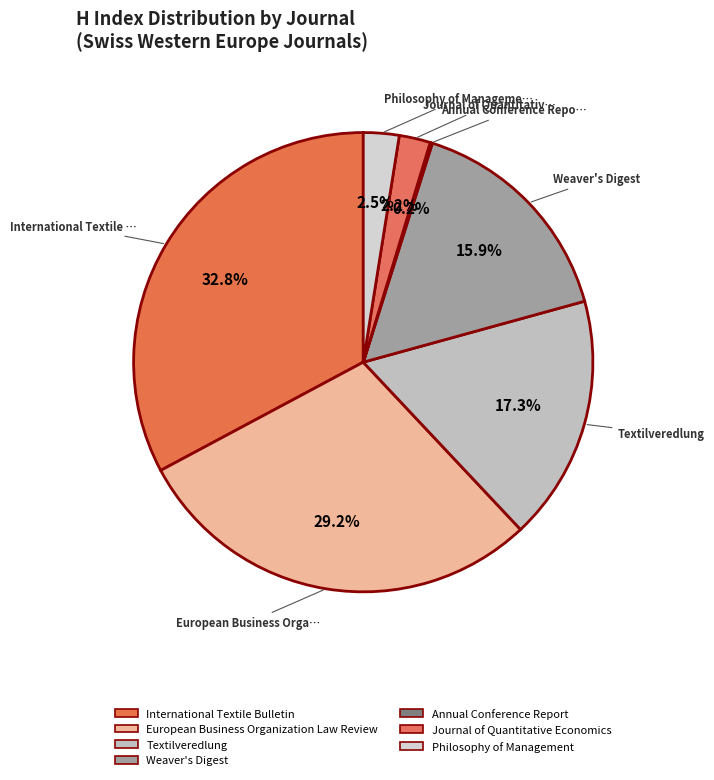

How much of the chart is everything except Weaver's Digest?

84.1%